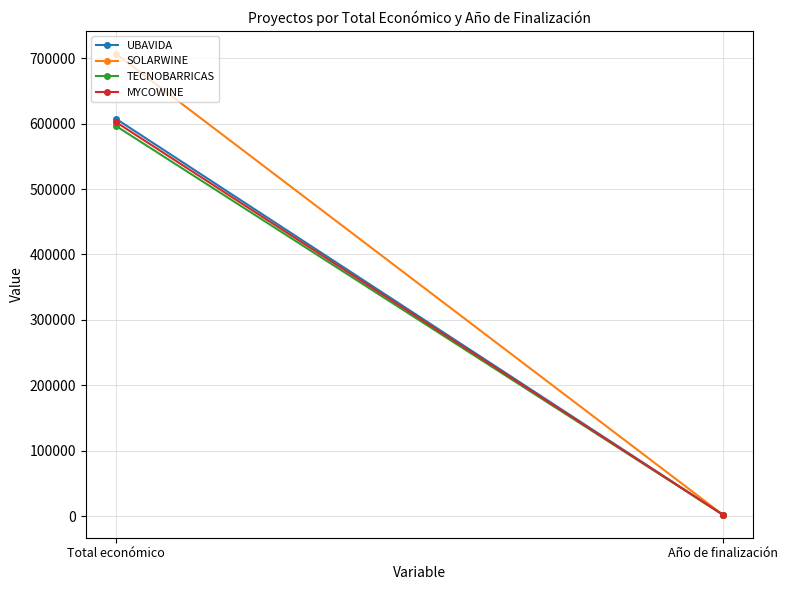

Which series has the widest spread of values?

SOLARWINE